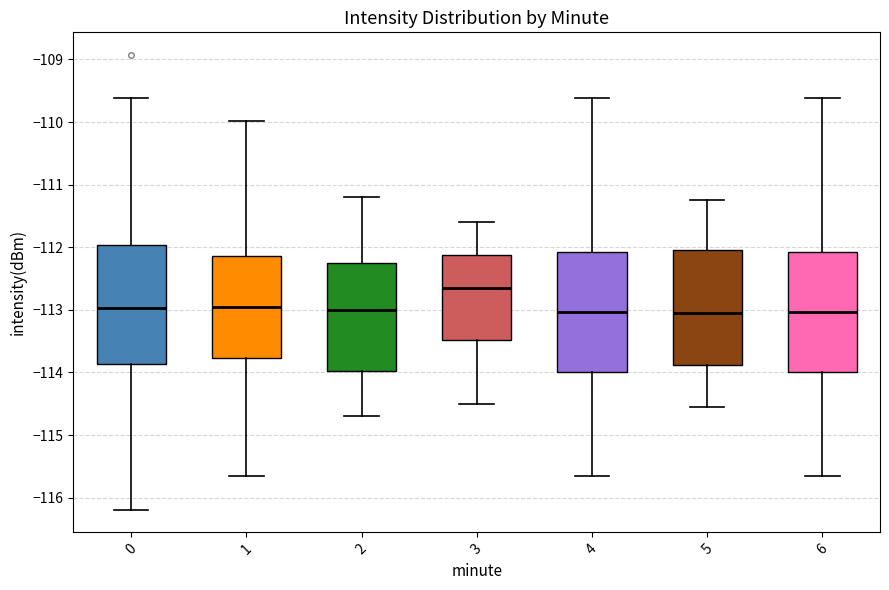

Reading left to right, read every box against the y-axis: the position of its median line, the range the box covers, and the ends of its whiskers. The values are not printed on the chart, so give them approximately, as read against the axis.

0: median -113.0, box -113.9 to -112.0, whiskers -116.2 to -109.6
1: median -112.9, box -113.8 to -112.1, whiskers -115.6 to -110.0
2: median -113.0, box -114.0 to -112.2, whiskers -114.7 to -111.2
3: median -112.6, box -113.5 to -112.1, whiskers -114.5 to -111.6
4: median -113.0, box -114.0 to -112.1, whiskers -115.6 to -109.6
5: median -113.0, box -113.9 to -112.0, whiskers -114.5 to -111.2
6: median -113.0, box -114.0 to -112.1, whiskers -115.6 to -109.6